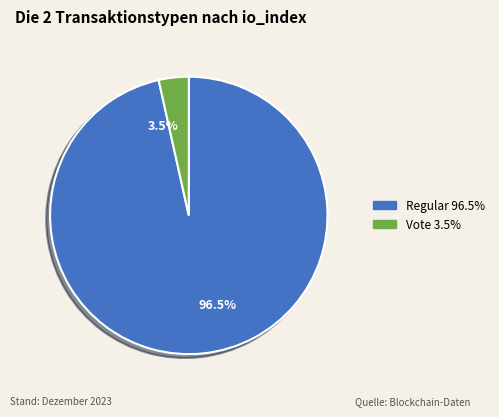

How much of the chart is everything except Vote 3.5%?

96.5%